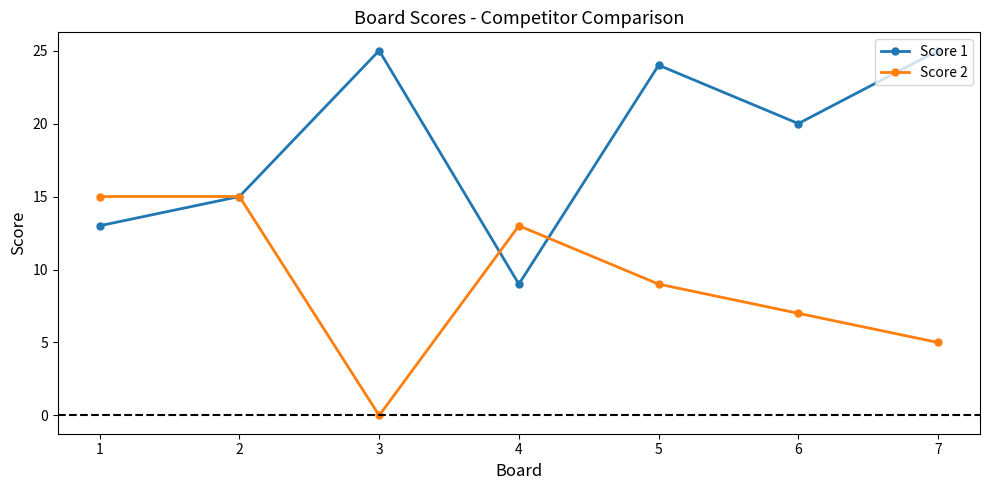

What is the sum of the Score 2 values at 5 and 6?

16